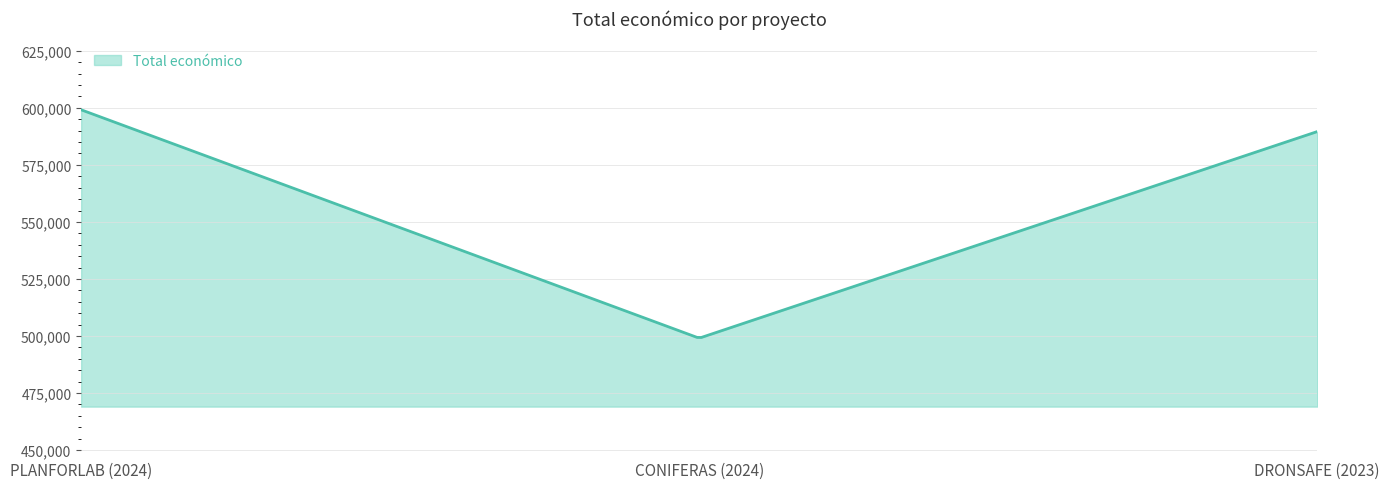

What is the maximum value shown in the chart?

599134.0